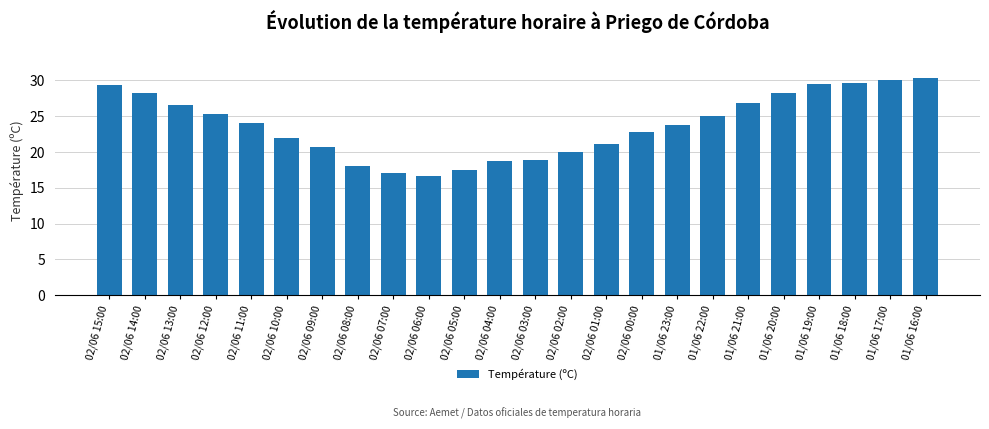

What value does the data have at 02/06 03:00?

18.9